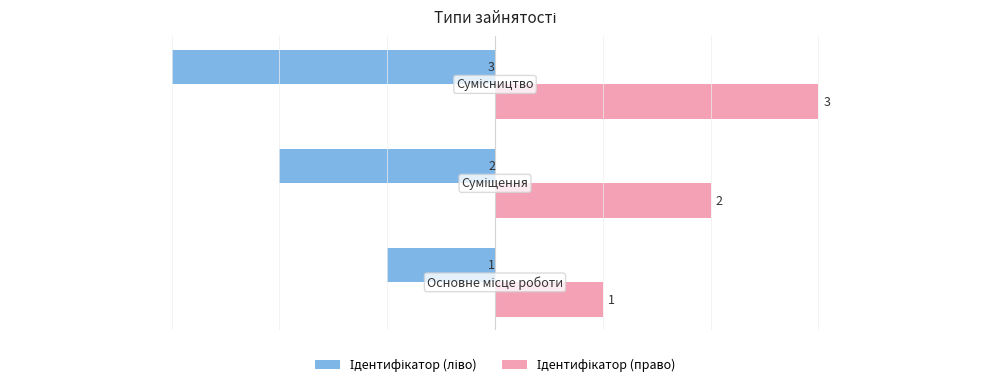

At how many categories does at least one series exceed 0?

3